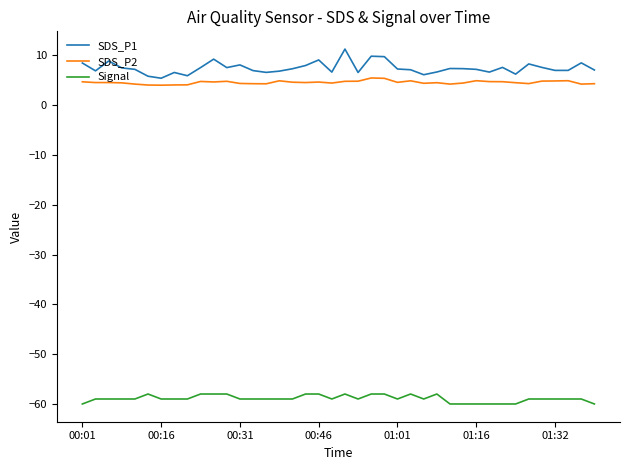

Which series has the largest range (max minus min)?

SDS_P1